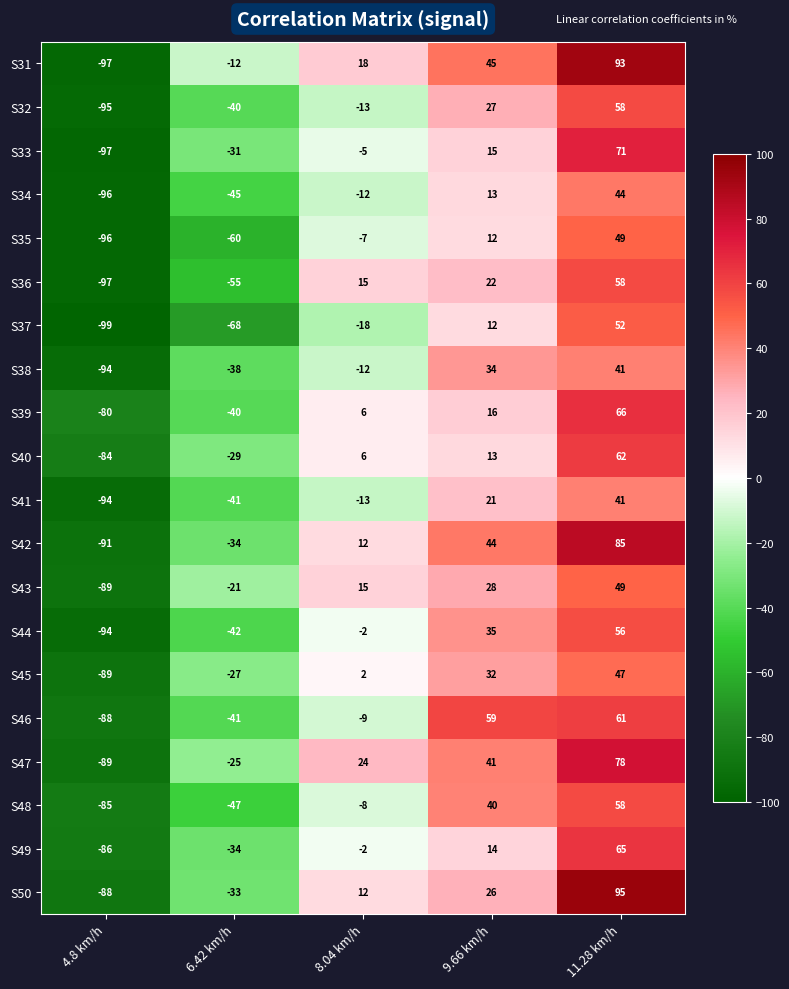

Is it true that S46 equals -21 at 6.42 km/h?

False